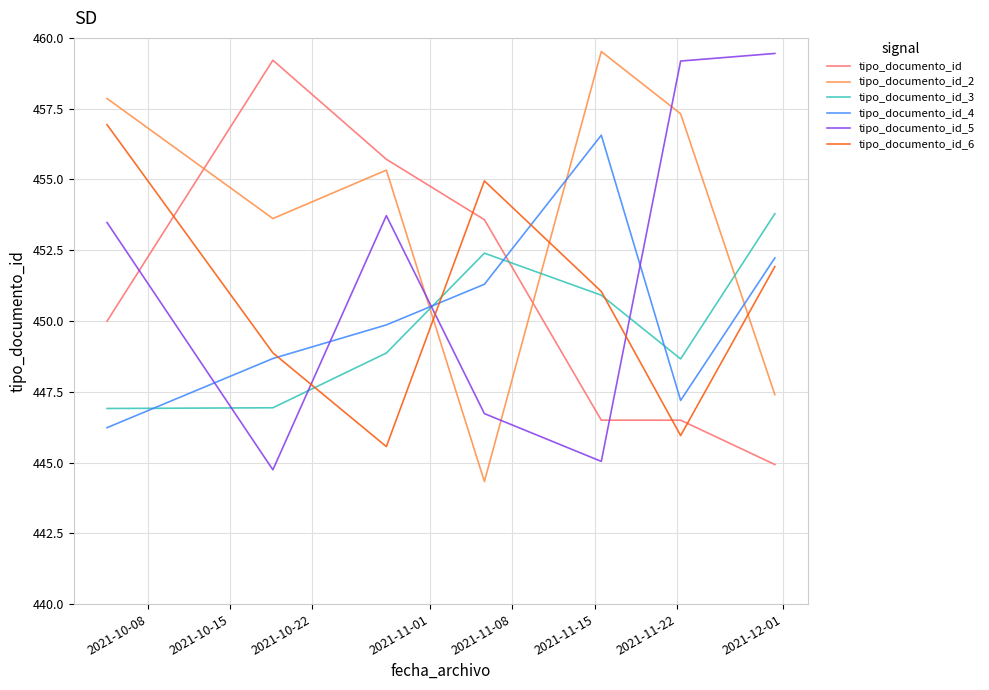

What is the smallest value displayed?

444.3